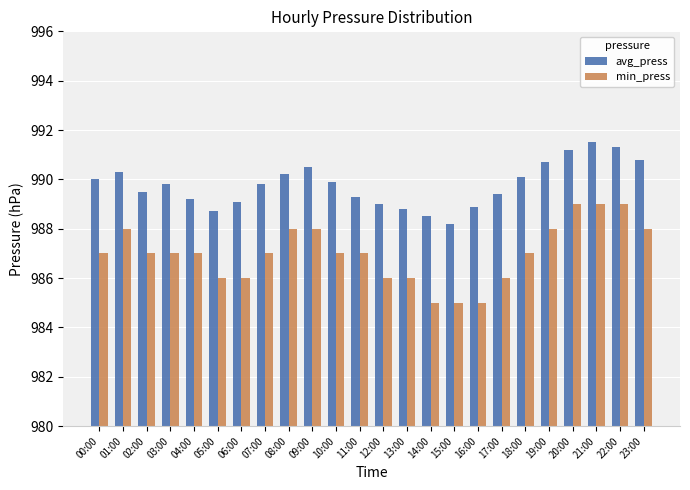

How many bars are there in total?

48